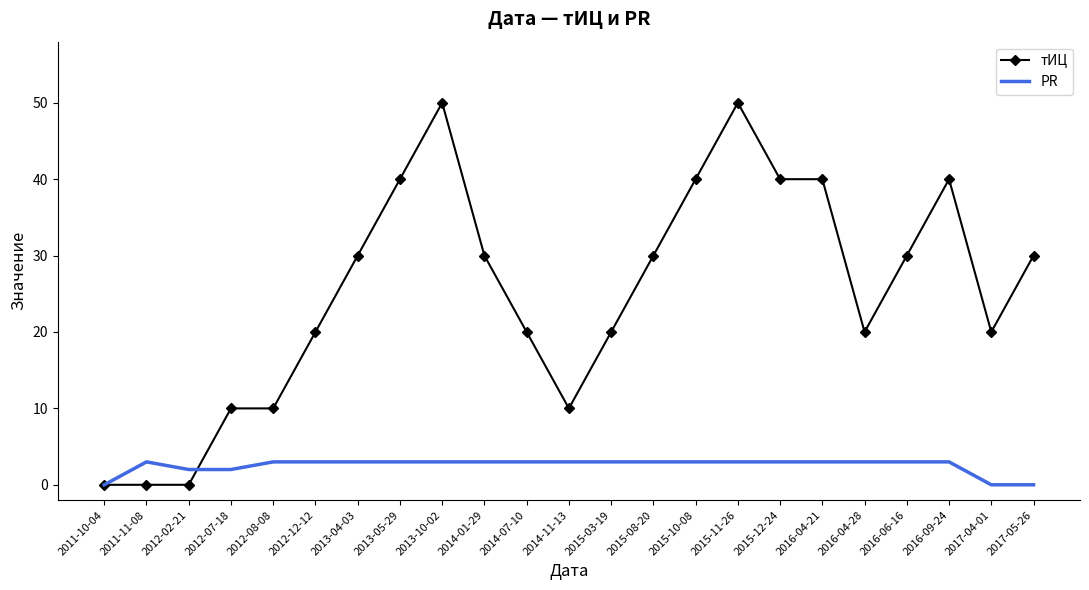

What is the highest value of the PR series?

3